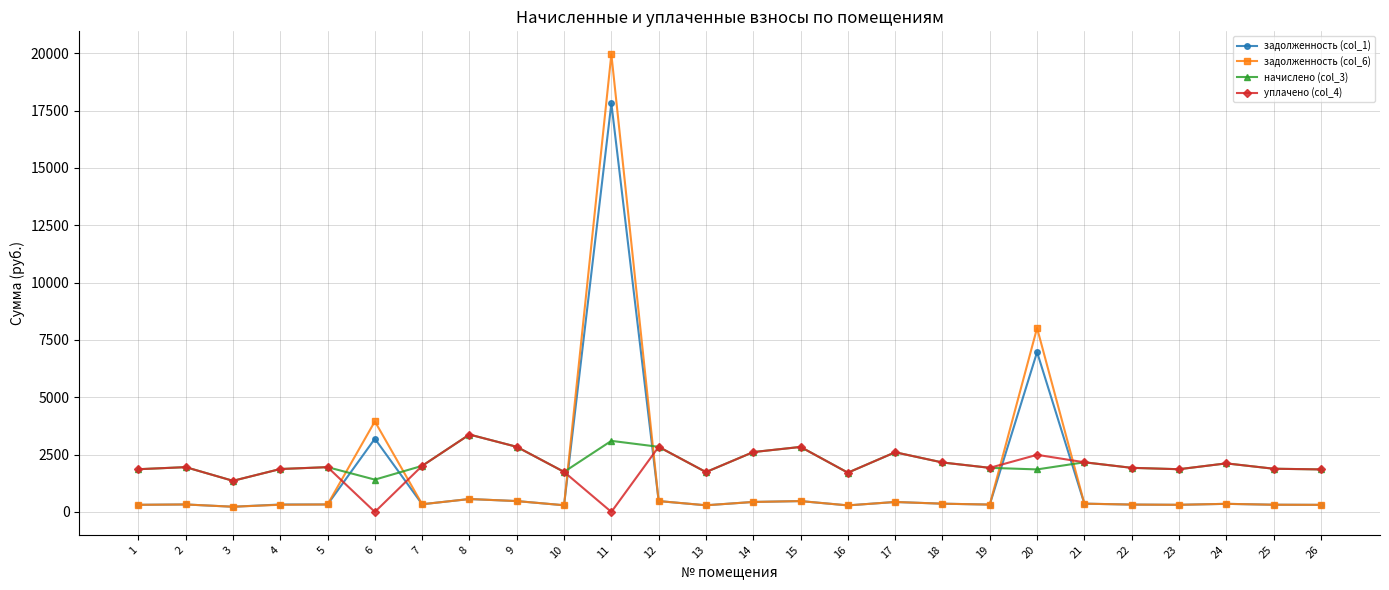

What is the spread (max minus min) of values at 6?

3946.5